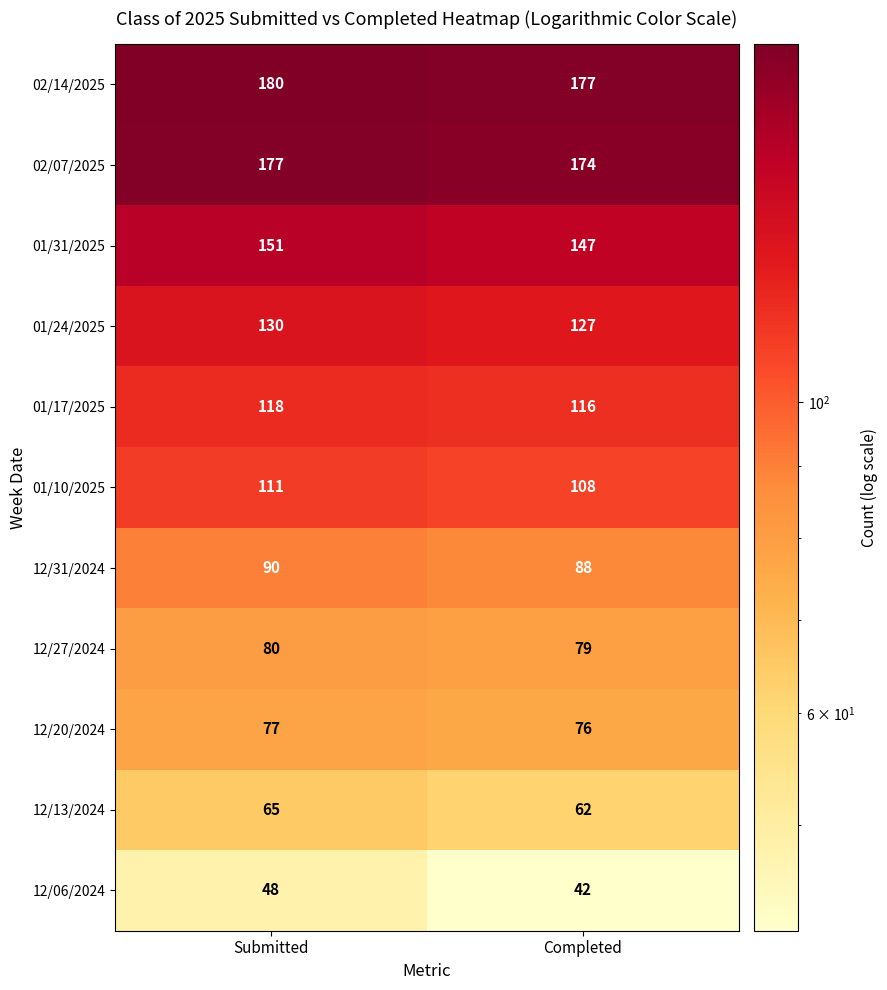

Is it true that 12/27/2024 equals 80 at Submitted?

True